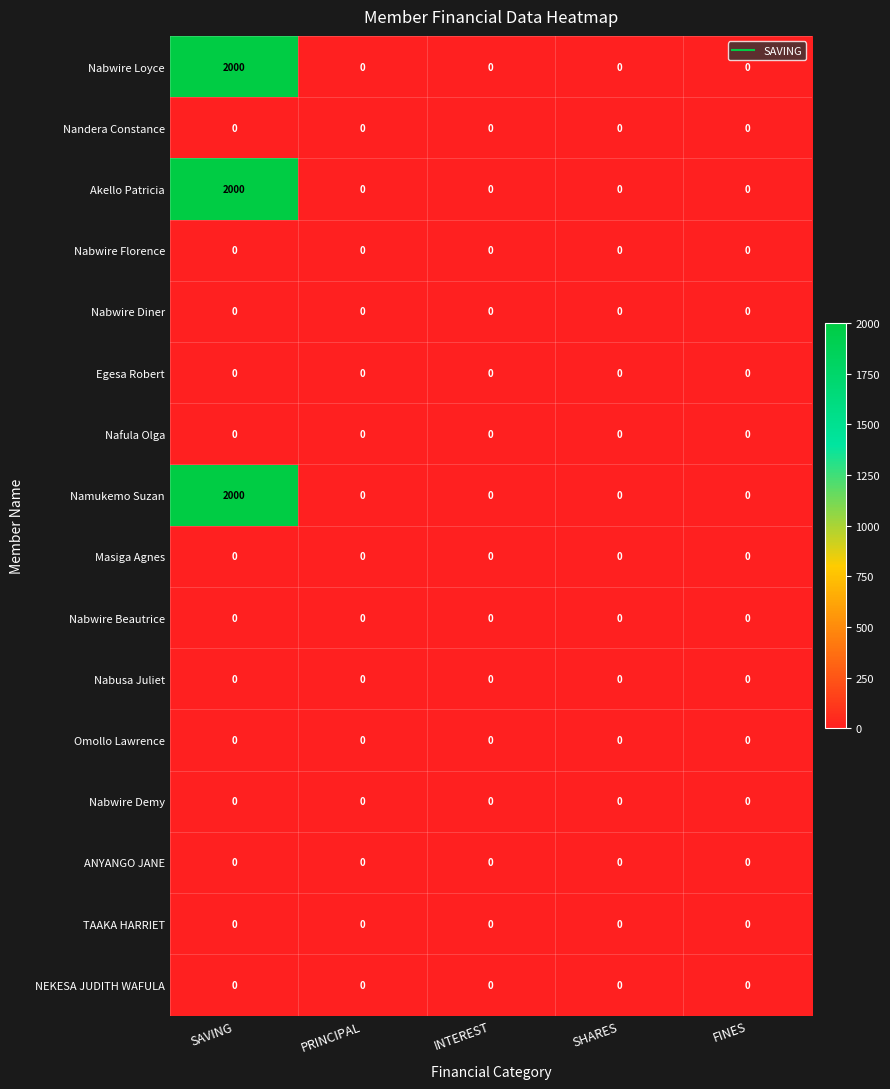

At which category does the chart reach its peak across all series?

SAVING